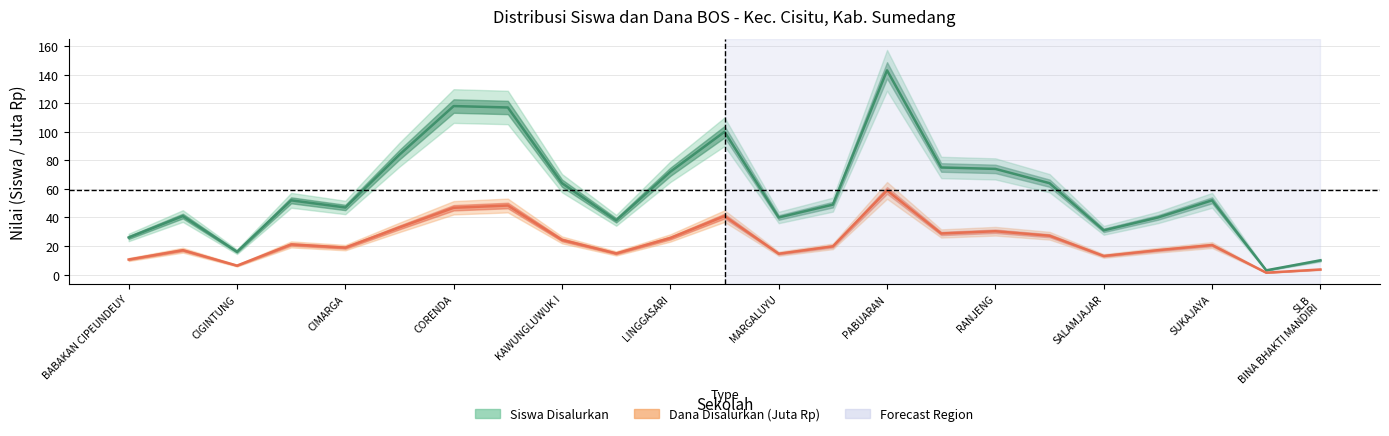

At how many categories does at least one series exceed 20?

20